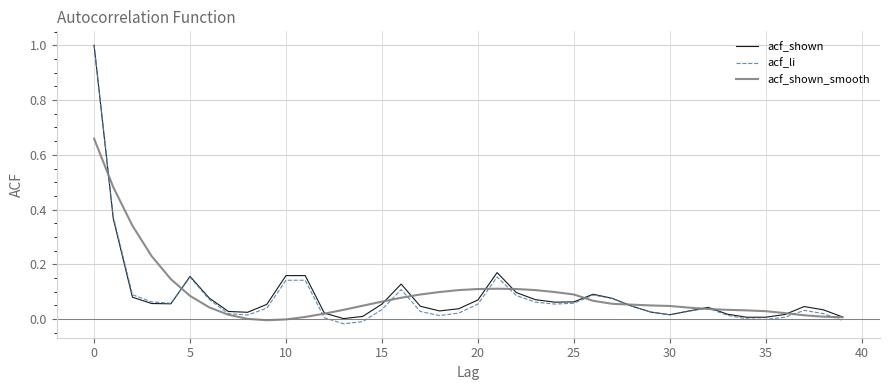

What is the maximum value shown in the chart?

1.0